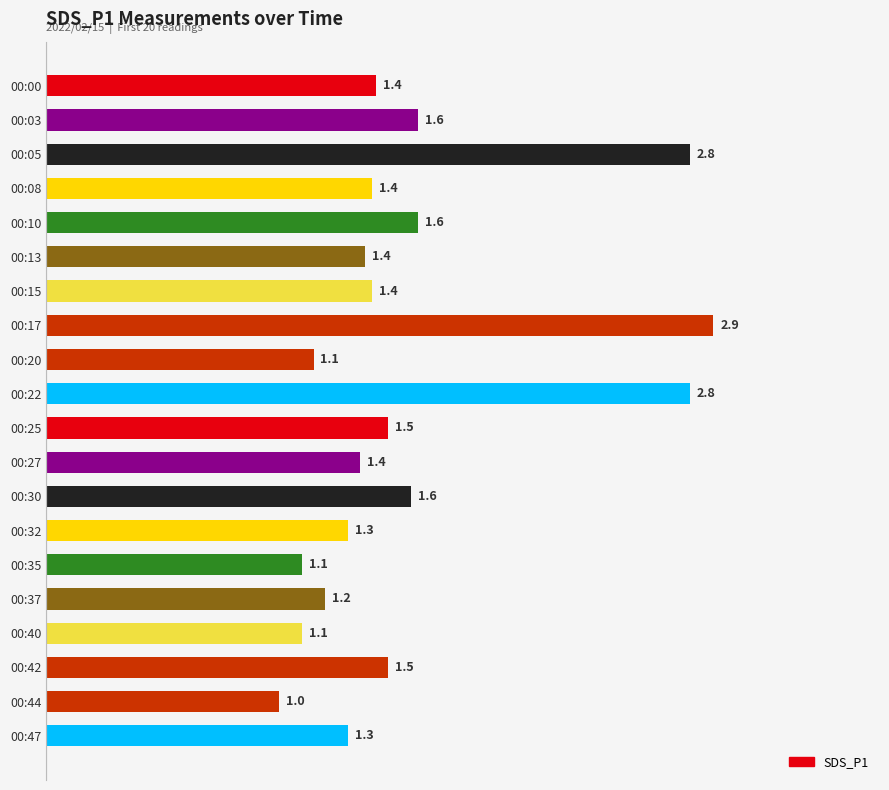

Approximately how many times larger is the value at 00:47 compared to 00:35?

1.2